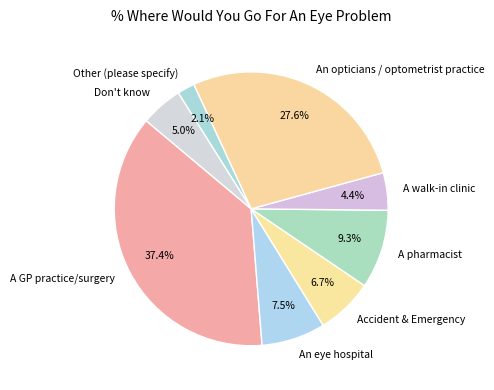

The An opticians / optometrist practice slice represents 14% of the pie. True or false?

False